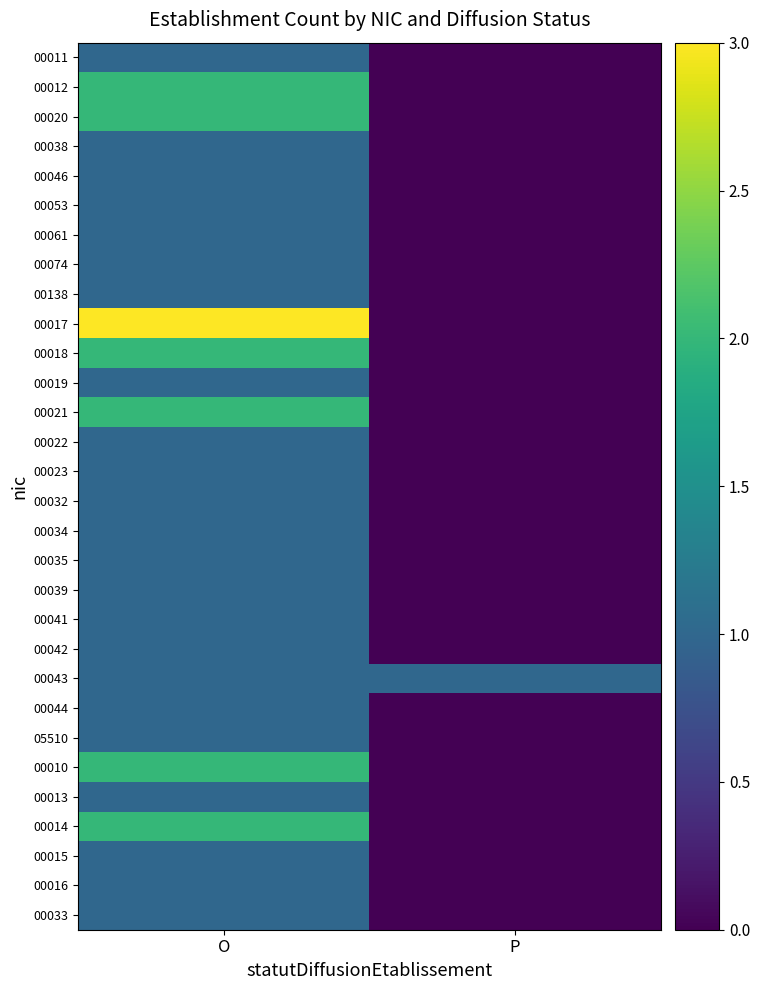

What is the total value across all series at O?

38